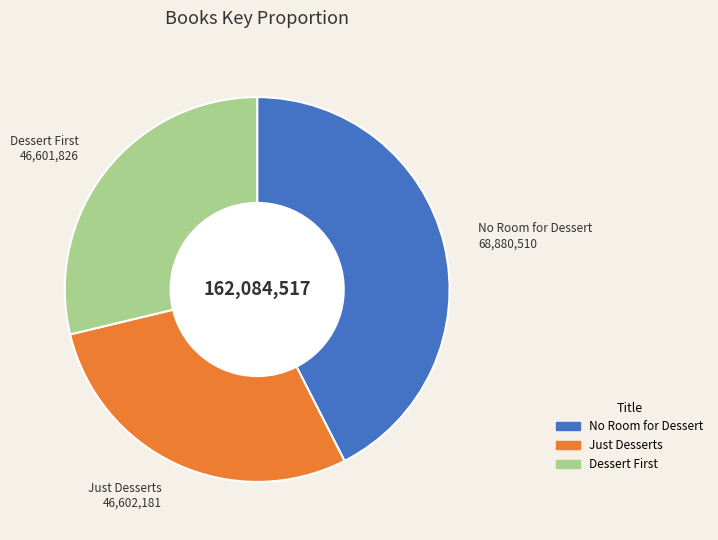

Is there a majority slice in this chart?

No